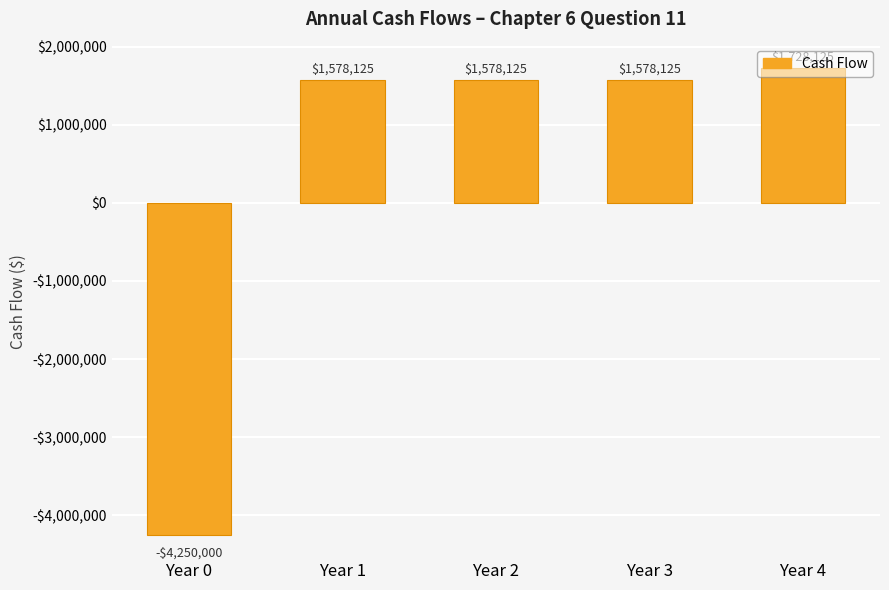

What is the minimum value shown in the chart?

-4250000